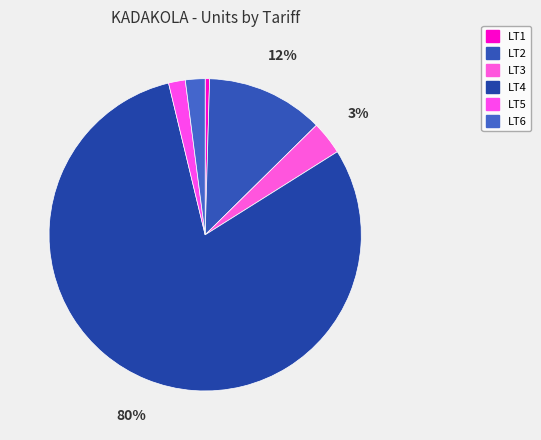

What portion of the pie excludes LT2?

87.8%